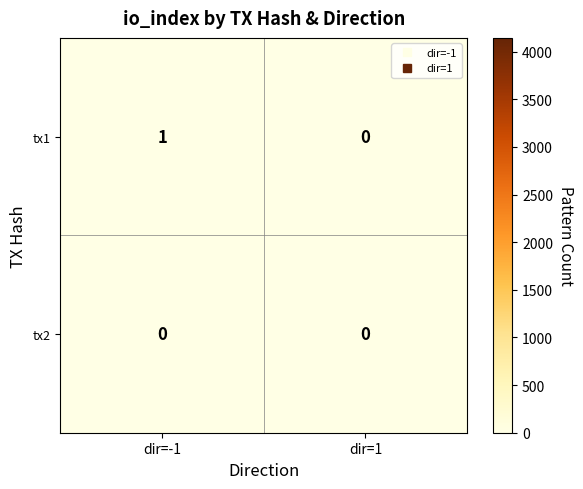

Where is tx1 nearest to the value 0?

dir=1